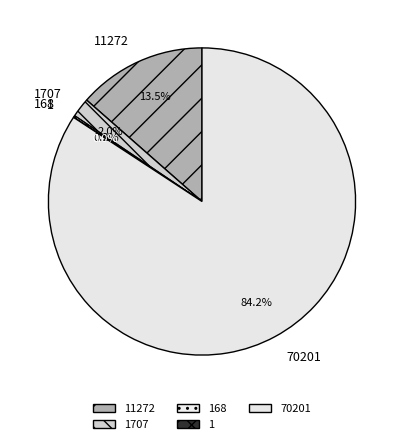

Is there a majority slice in this chart?

Yes